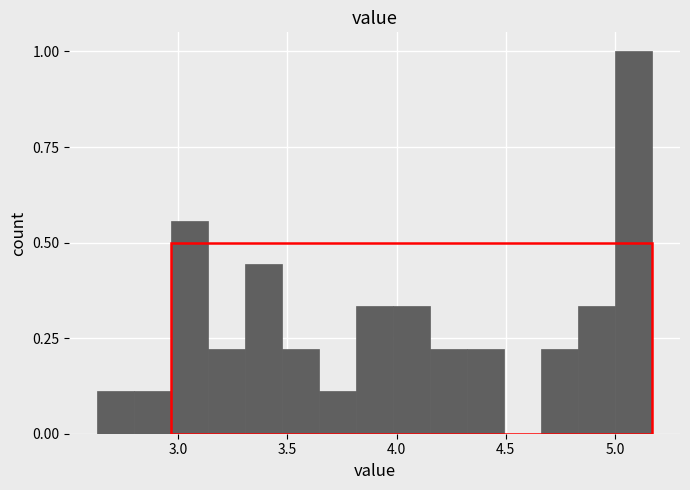

Around what value on the x-axis is the tallest bar? Give the approximate position of its centre, as read against the axis.

5.10